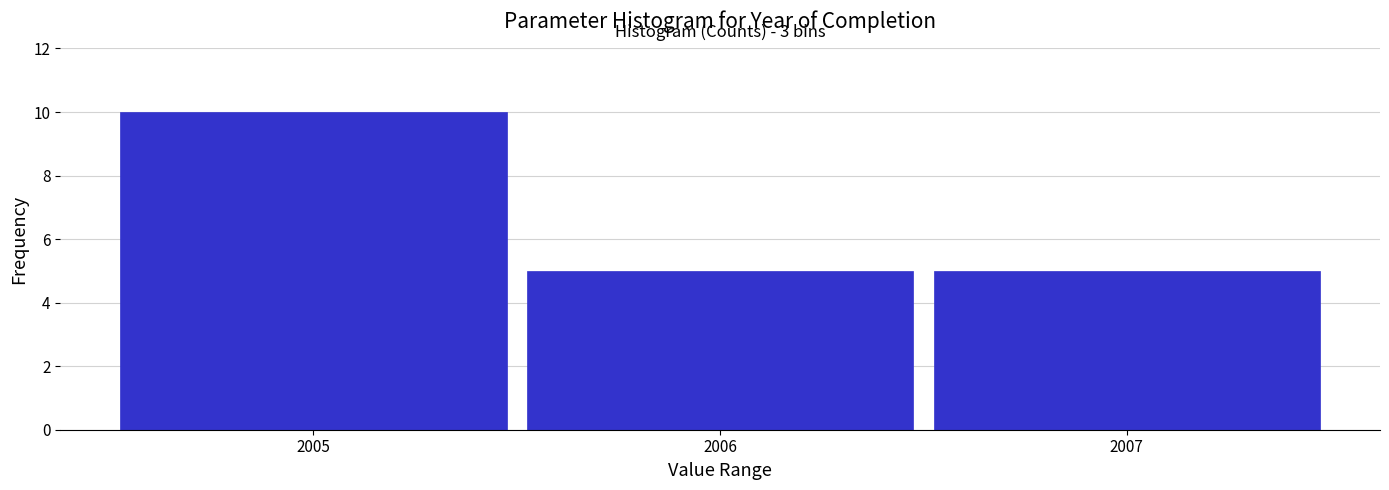

Reading right to left, what are all the values shown in this chart?

5	5	10